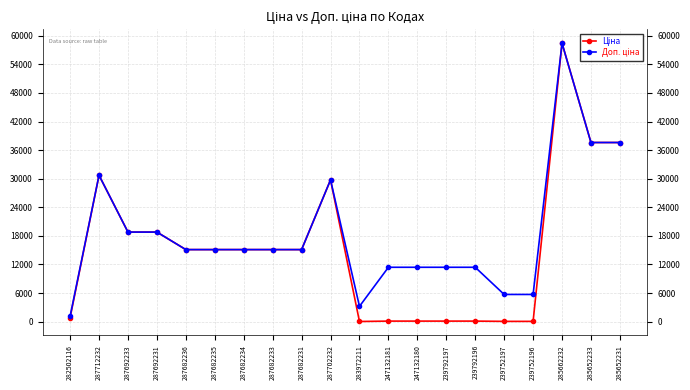

How many categories are shown in the chart?

20